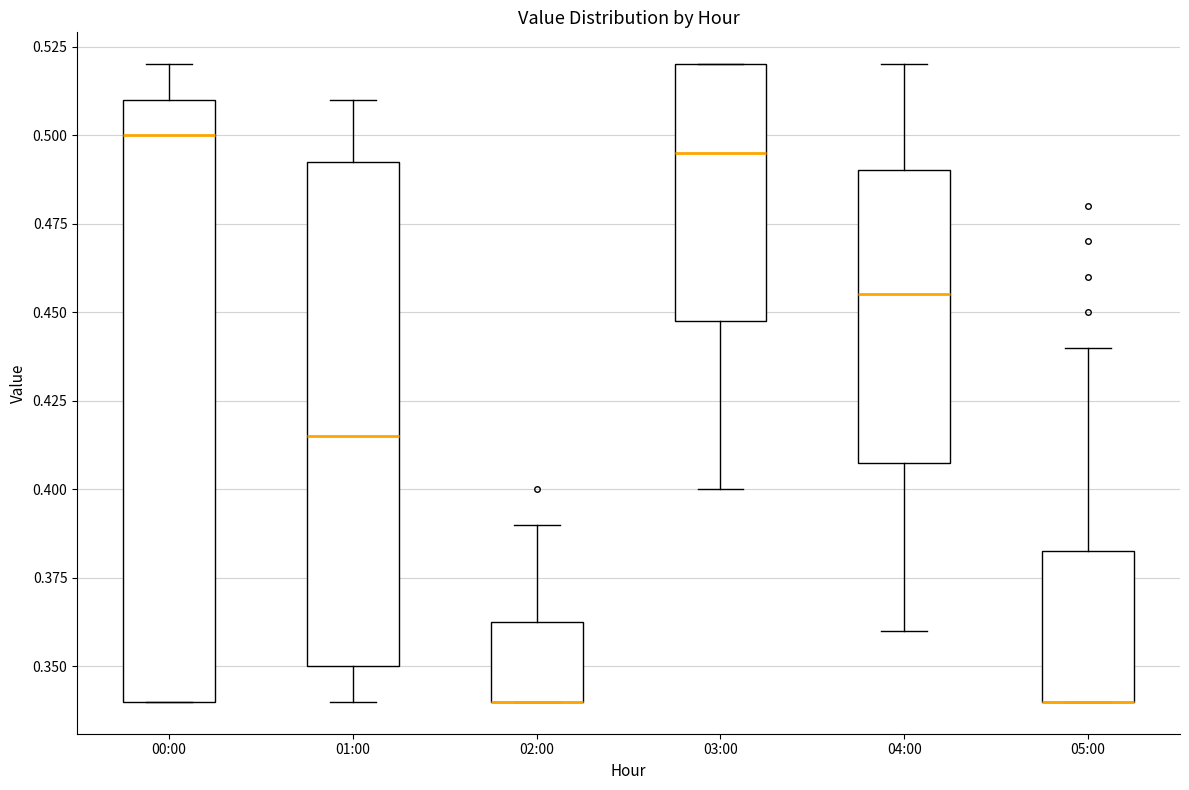

Reading left to right, transcribe this box plot: for each box, give where its median line is, the range the box spans, and where its two whiskers end, as read against the y-axis. The values are not printed on the chart, so give them approximately, as read against the axis.

00:00: median 0.500, box 0.340 to 0.510, whiskers 0.340 to 0.520
01:00: median 0.415, box 0.350 to 0.495, whiskers 0.340 to 0.510
02:00: median 0.340 (drawn on the box's lower edge), box 0.340 to 0.365, whiskers 0.340 to 0.390
03:00: median 0.495, box 0.450 to 0.520, whiskers 0.400 to 0.520
04:00: median 0.455, box 0.410 to 0.490, whiskers 0.360 to 0.520
05:00: median 0.340 (drawn on the box's lower edge), box 0.340 to 0.385, whiskers 0.340 to 0.440